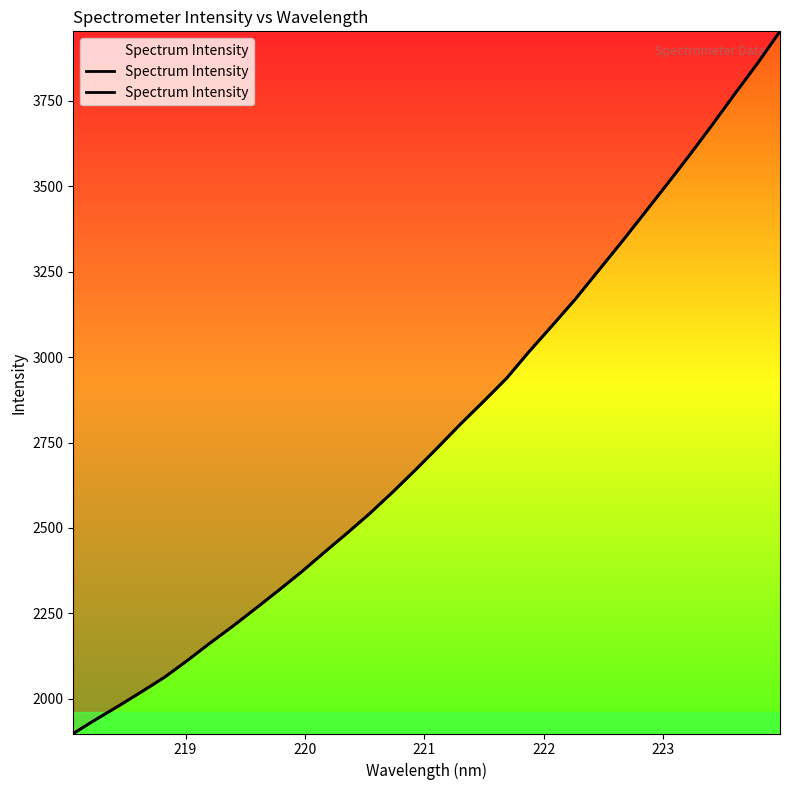

What is the label of the 27th point from the right?

223